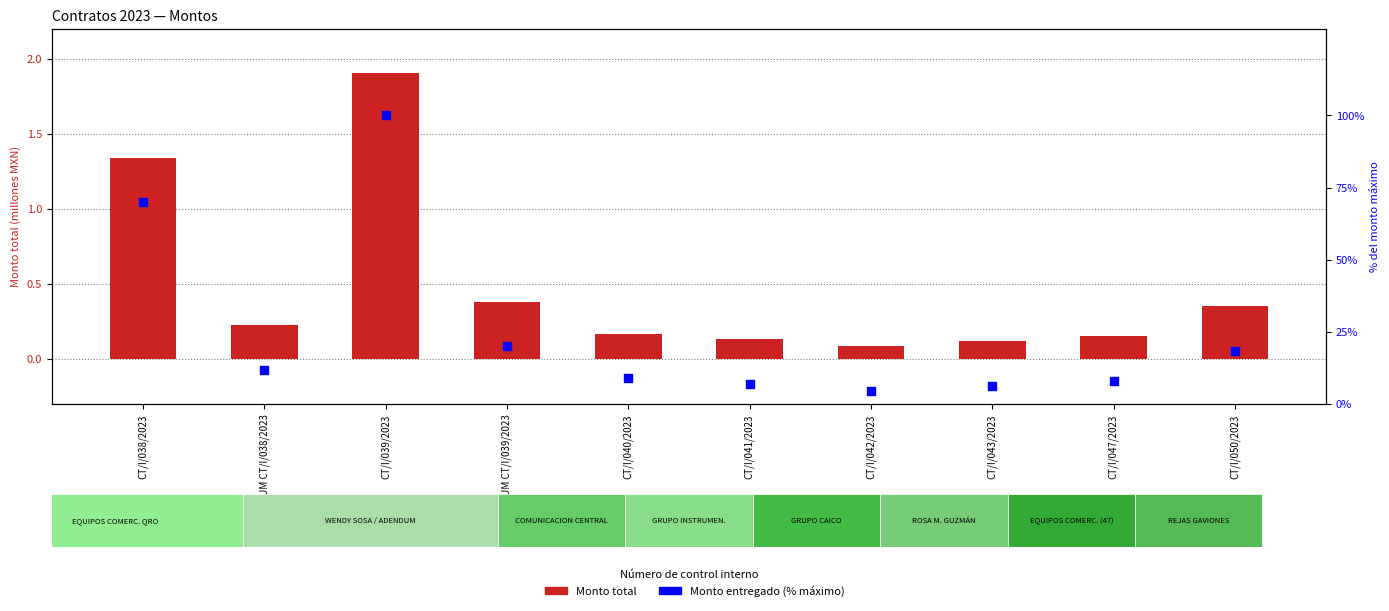

Which series has the largest Y range (max minus min)?

% del monto máximo